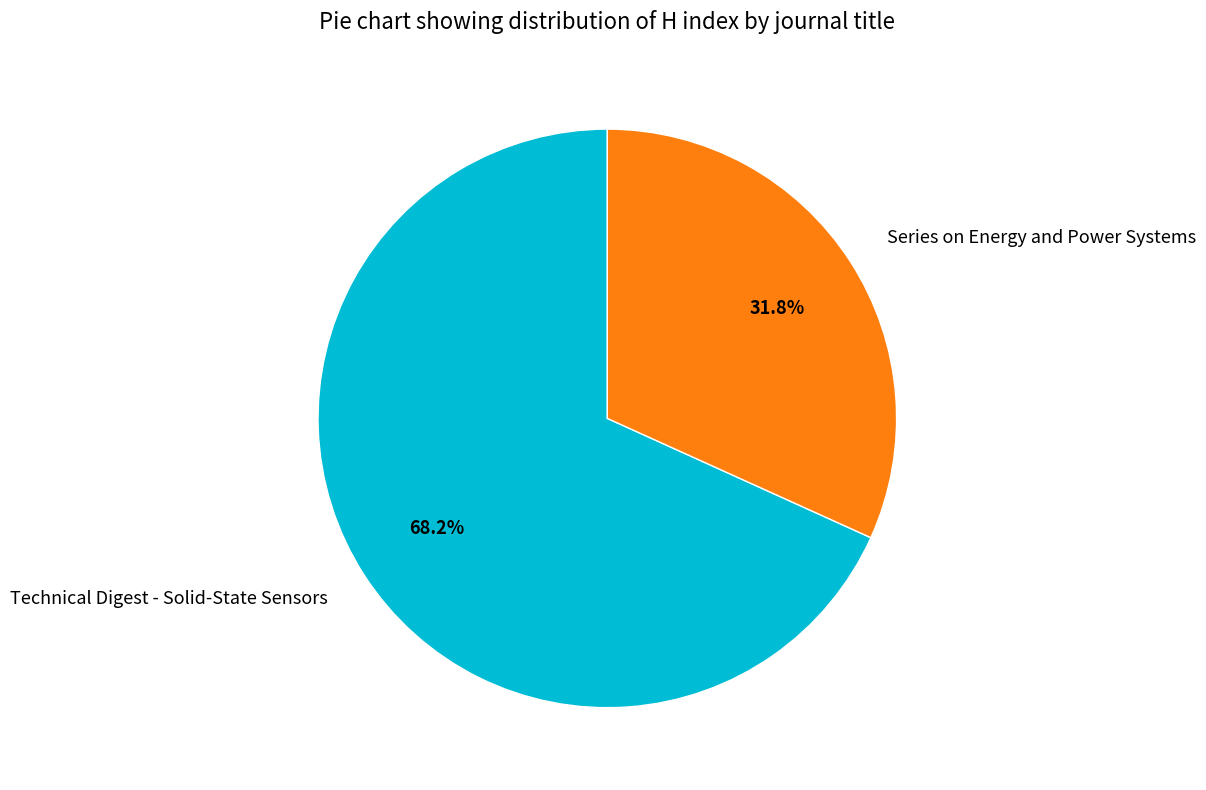

Rank the categories by value from highest to lowest.

Technical Digest - Solid-State Sensors, Series on Energy and Power Systems